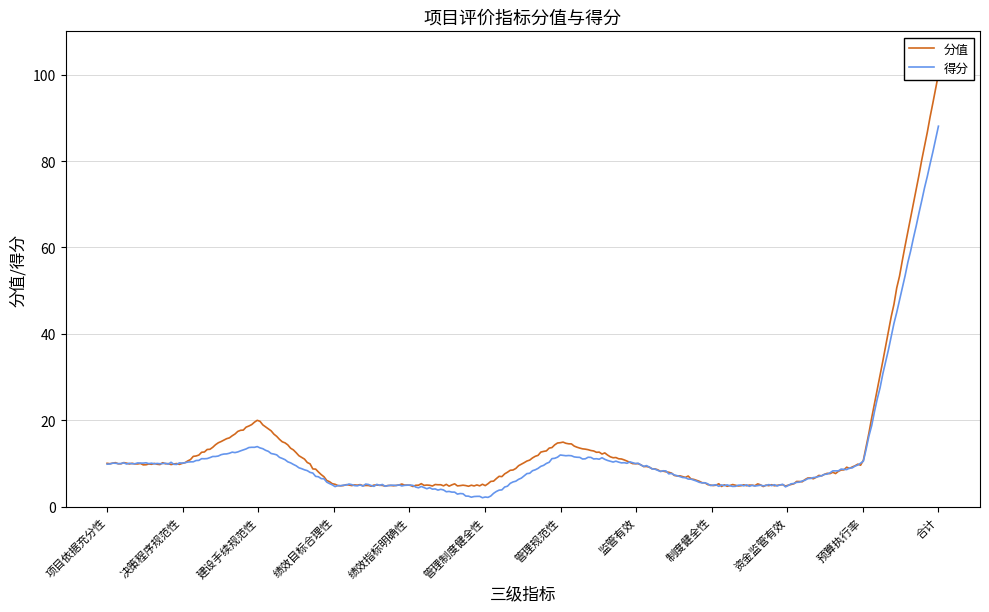

What is the average value of the 分值 series?

17